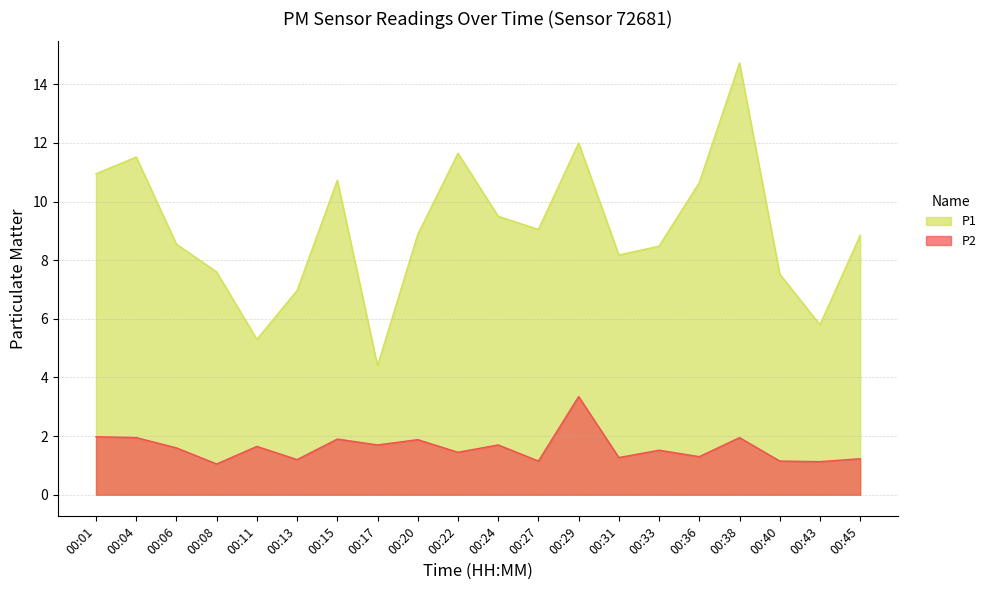

Where is the first local minimum for P1?

00:11